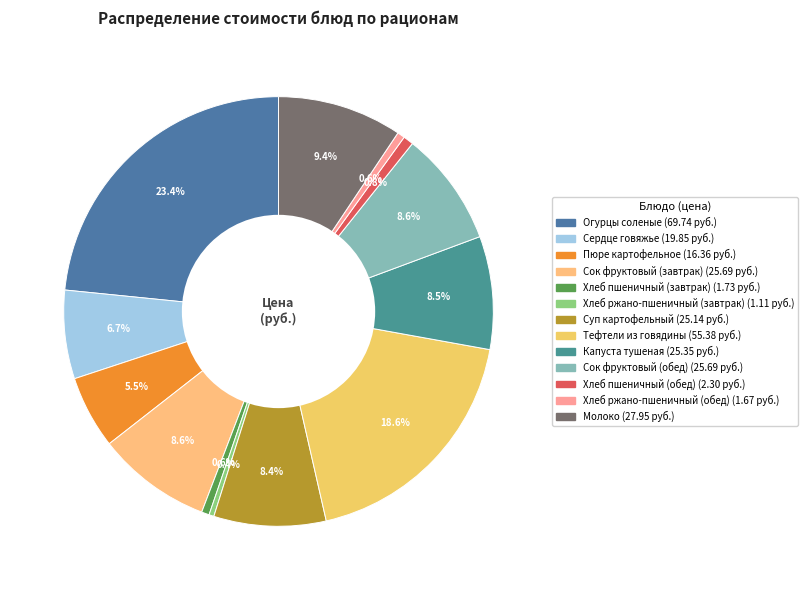

To the nearest percent, what portion does Хлеб пшеничный (завтрак) represent?

1%